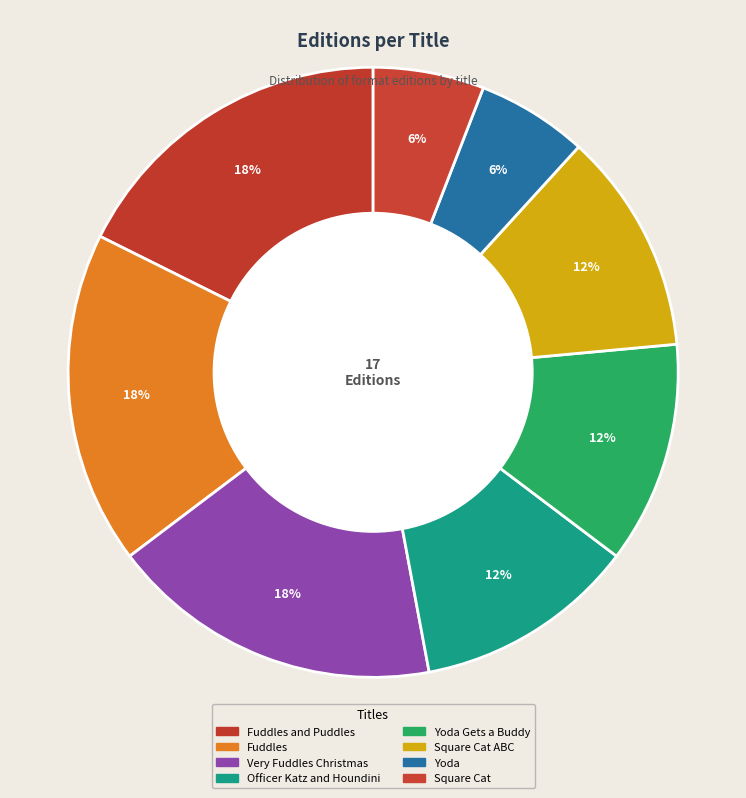

To the nearest percent, what percentage of the pie is Officer Katz and Houndini?

12%